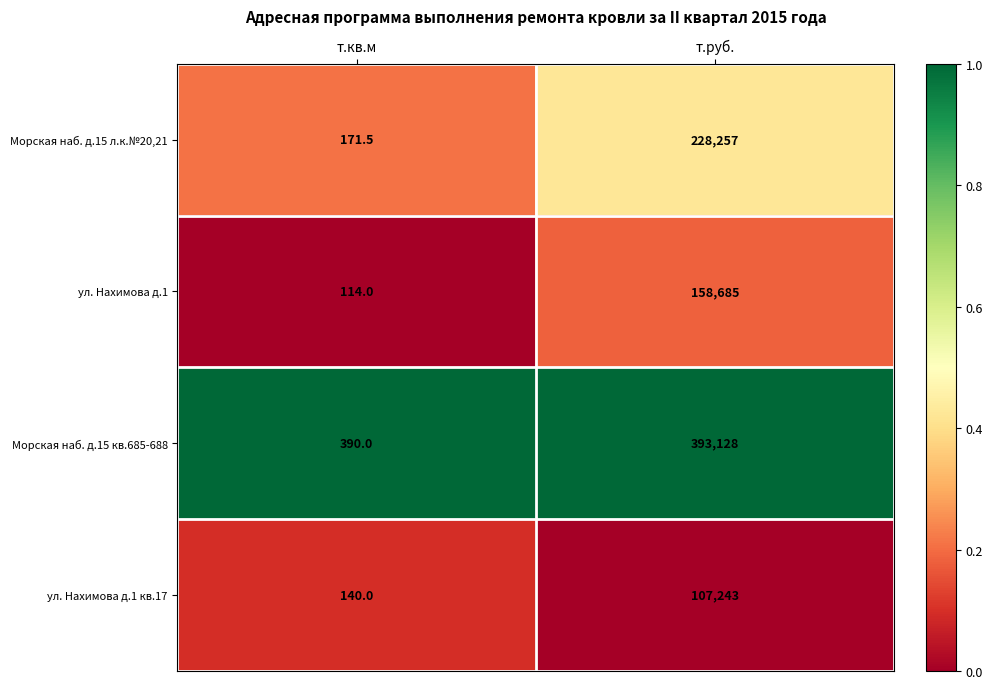

How many data points does each series have?

2